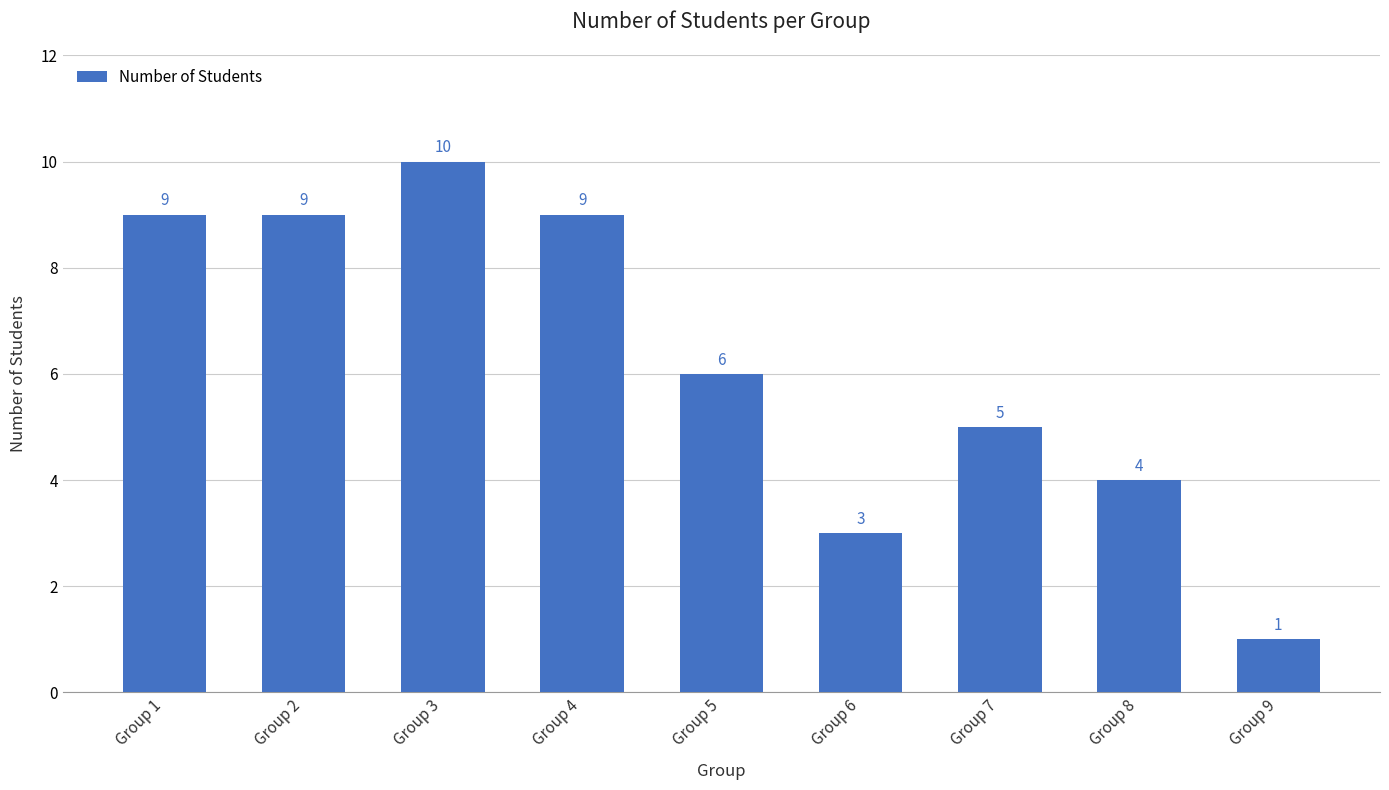

What is the ratio of the value at Group 1 to the value at Group 9?

9.0